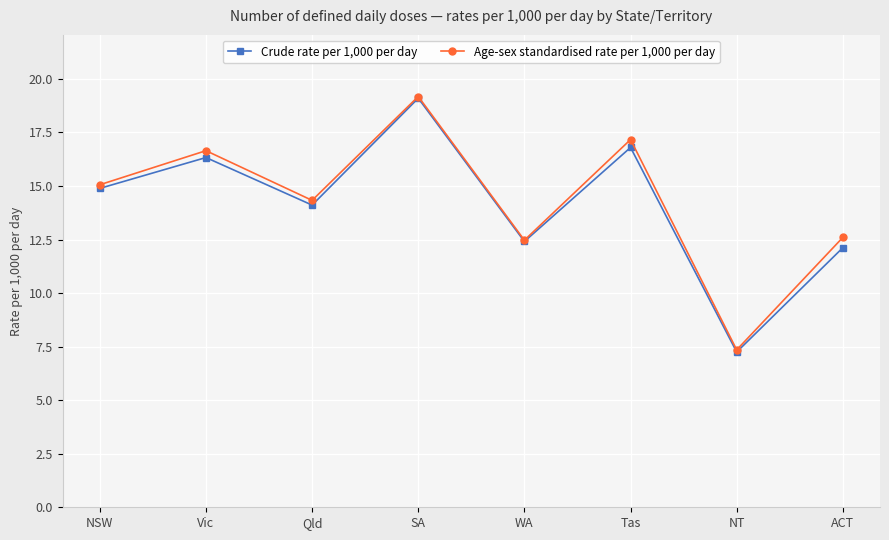

At which label does Crude rate per 1,000 per day first exceed 14?

NSW